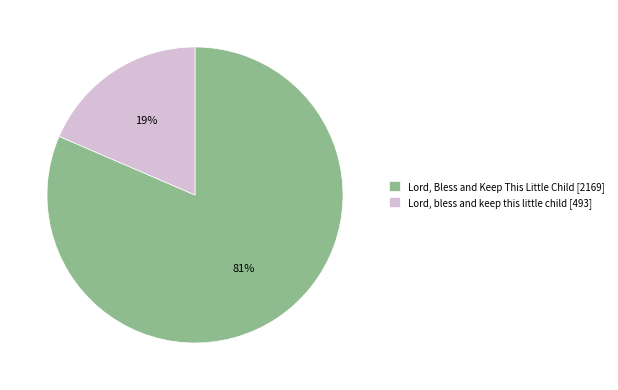

Combined, do Lord, Bless and Keep This Little Child [2169] and Lord, bless and keep this little child [493] account for over 50%?

Yes